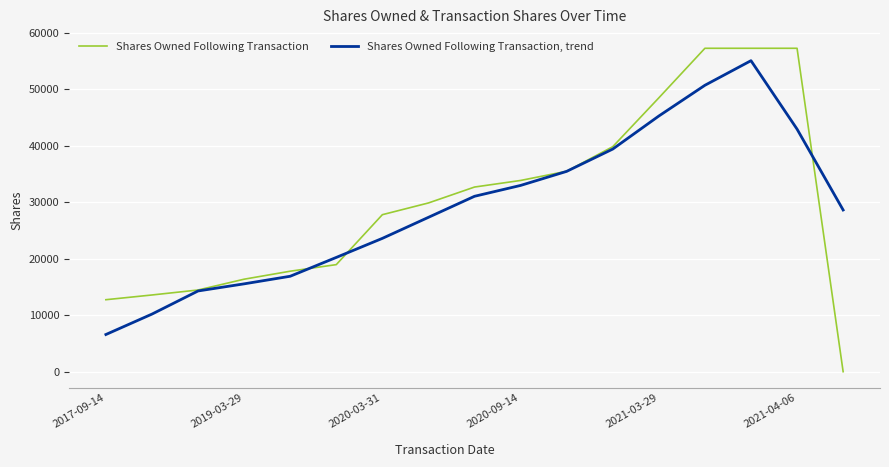

What is the maximum value shown in the chart?

57291.0